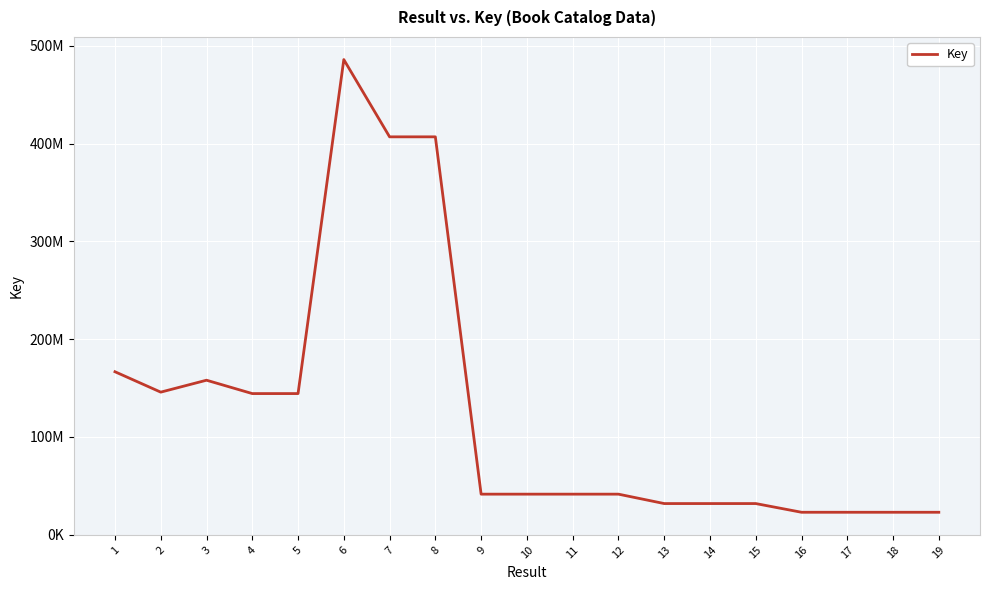

At which category does the data reach its first local valley?

2